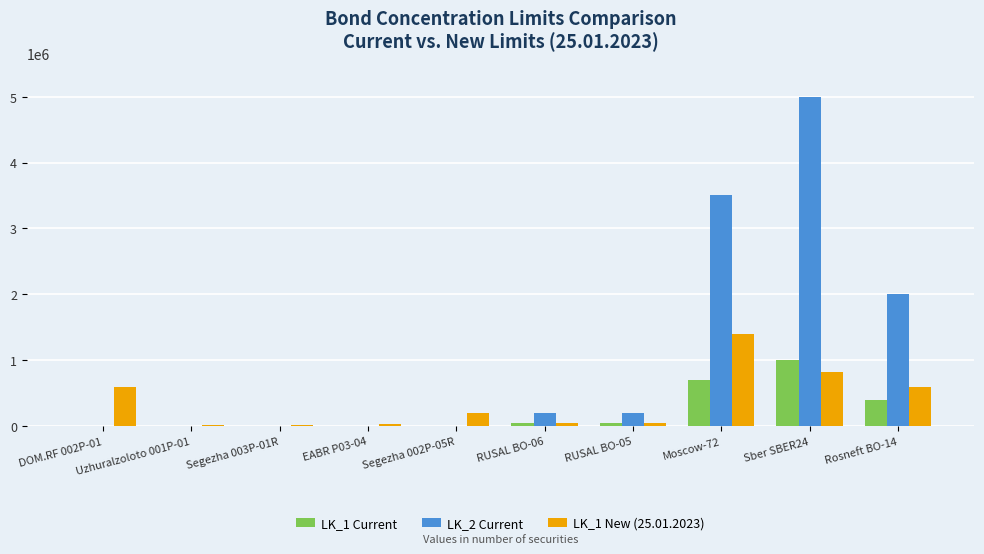

At which category is the sum across all series the highest?

Sber SBER24